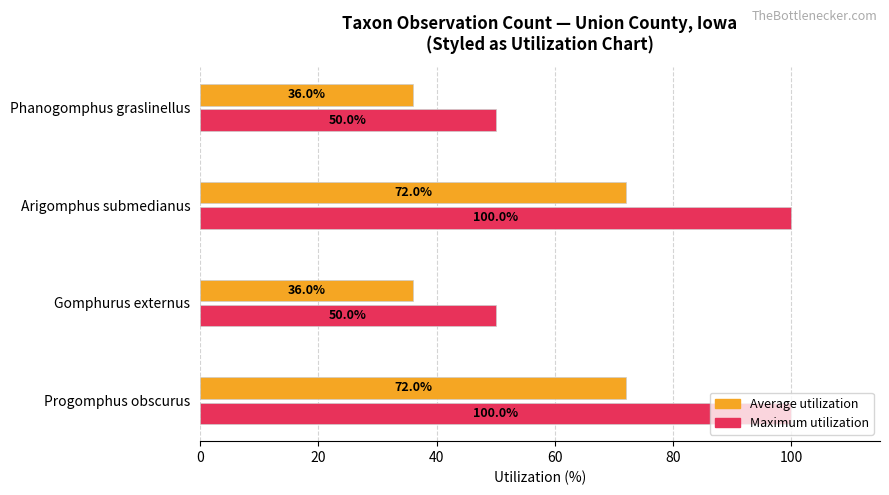

What is the difference between the maximum and second lowest values in the Maximum utilization series?

50.0